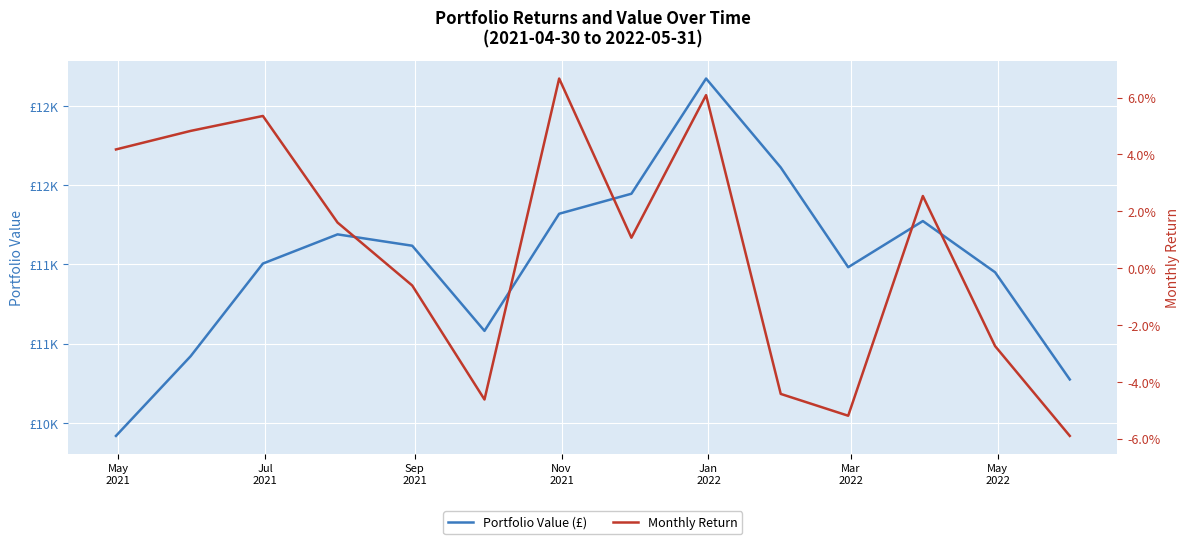

How many values in Monthly Return are above zero?

8